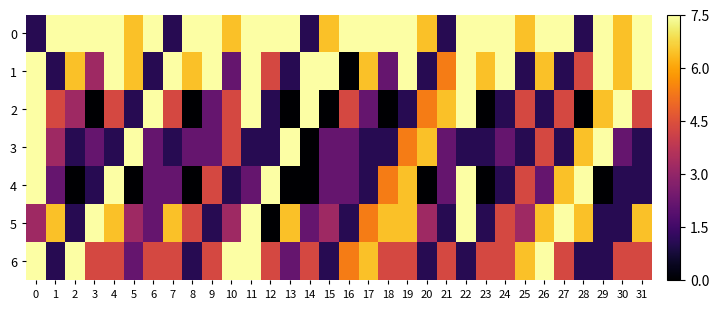

What is the greatest value displayed?

7.5